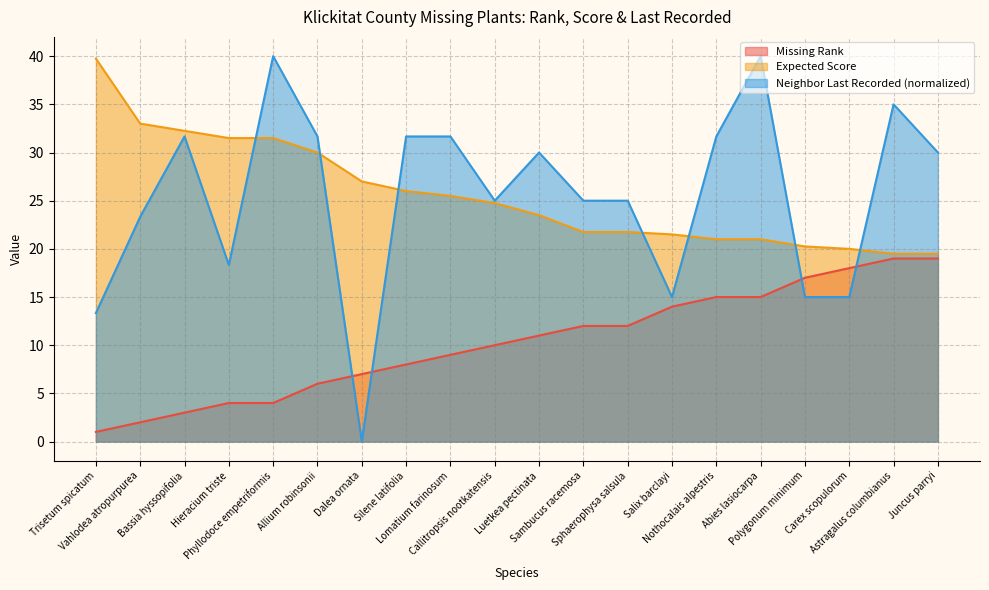

Does the chart have visible grid lines?

Yes